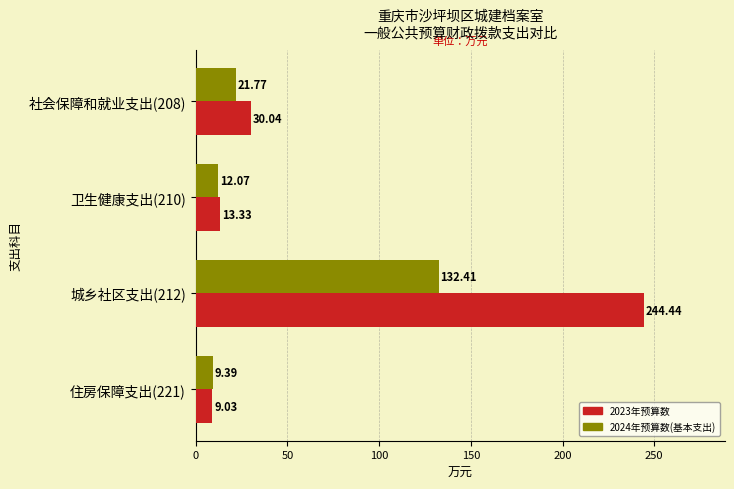

Rank the categories by 2023年预算数 value from highest to lowest.

城乡社区支出(212), 社会保障和就业支出(208), 卫生健康支出(210), 住房保障支出(221)